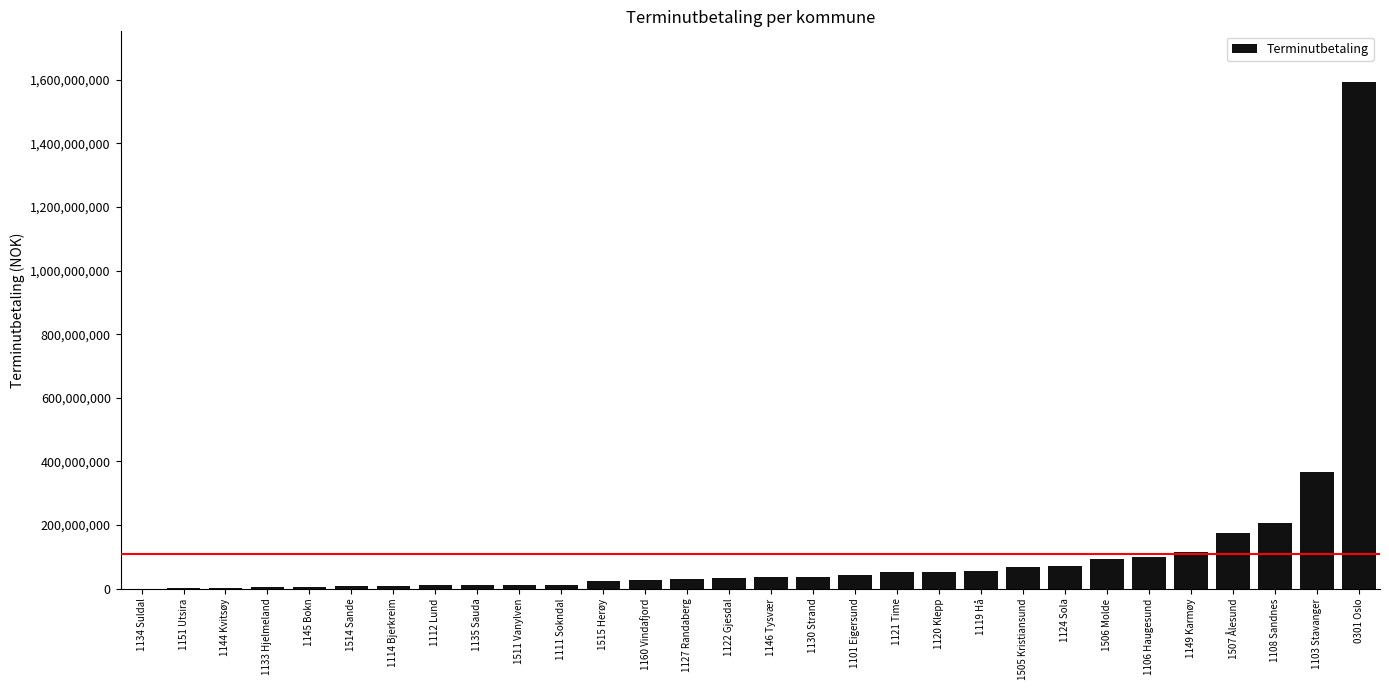

Approximately how many times larger is the value at 1130 Strand compared to 1124 Sola?

0.5